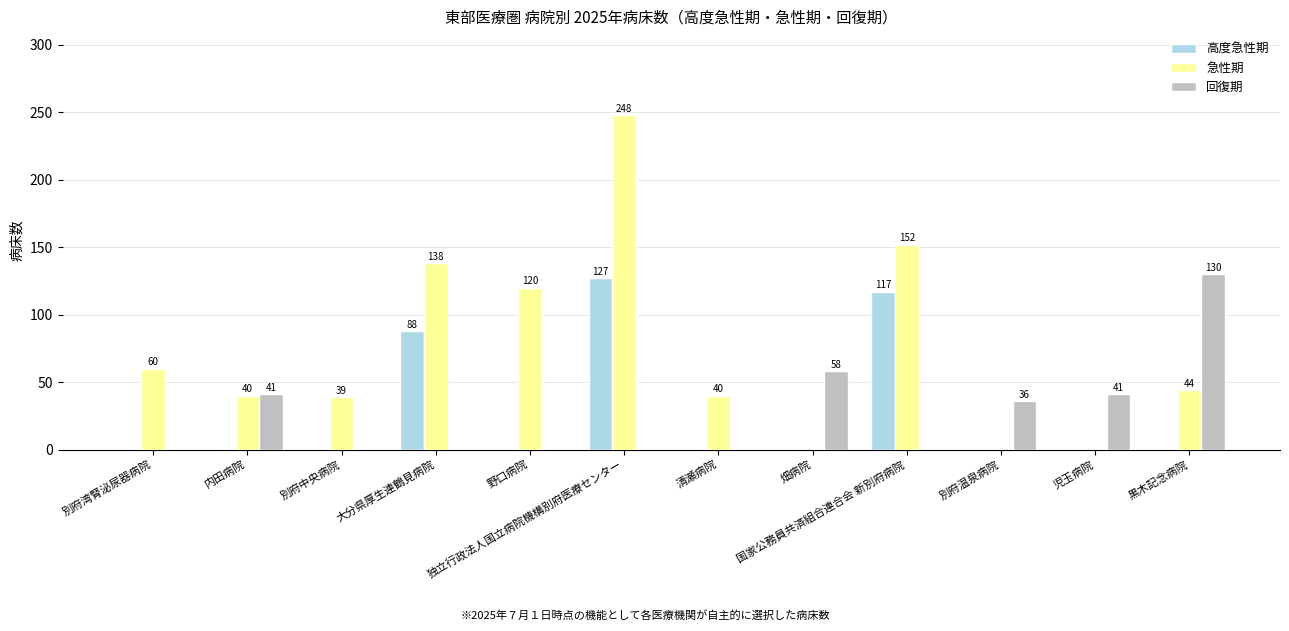

How many groups of bars are there?

12